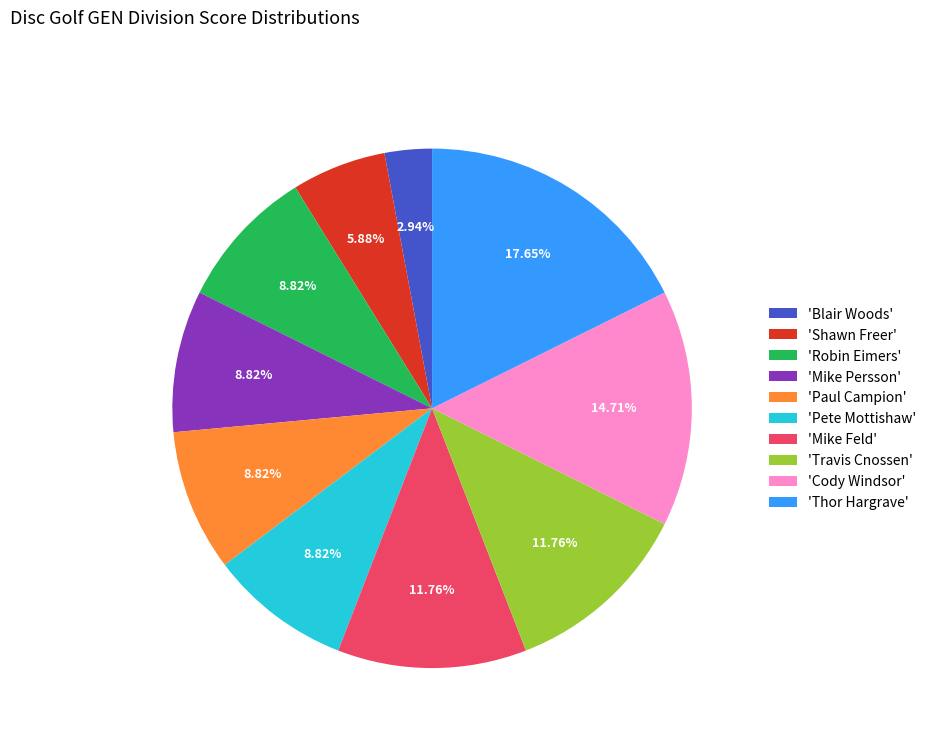

Which has a higher value, 'Mike Feld' or 'Cody Windsor'?

'Cody Windsor'